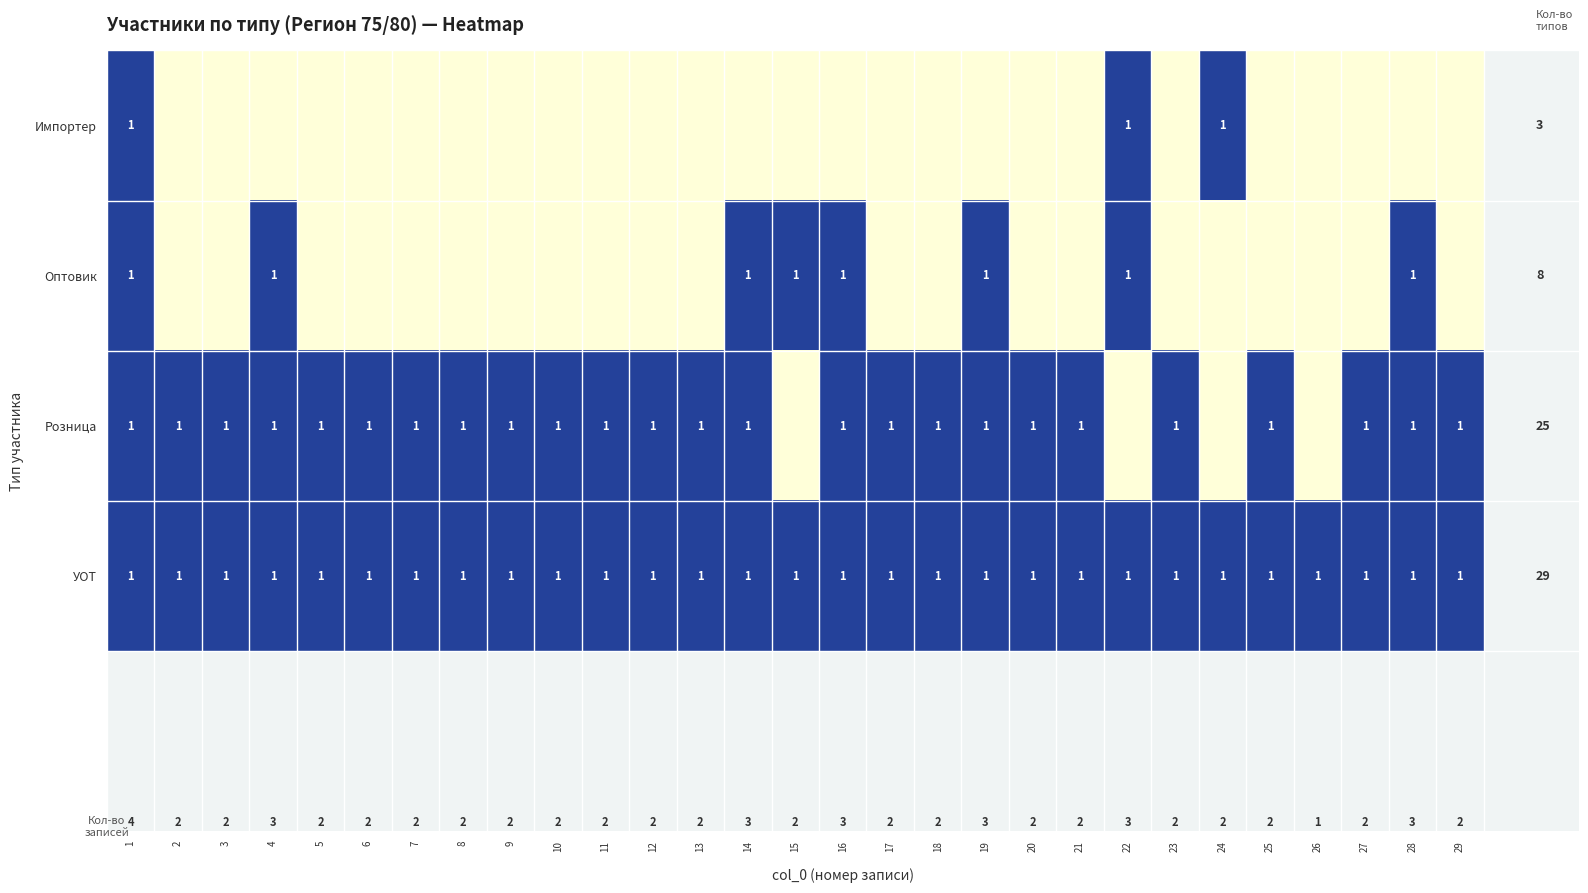

The value of Розница at 17 is 1. True or false?

True